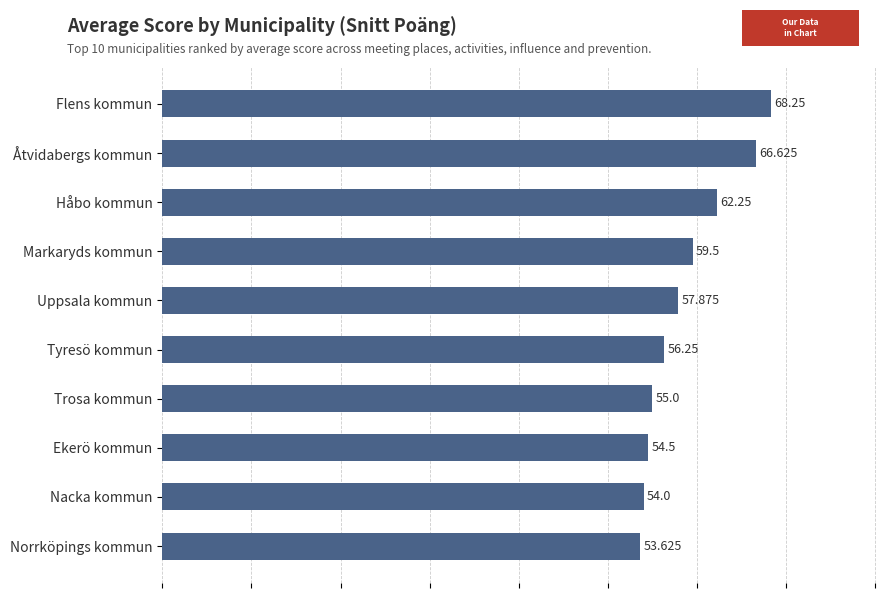

What is the difference between the maximum and minimum values?

14.6